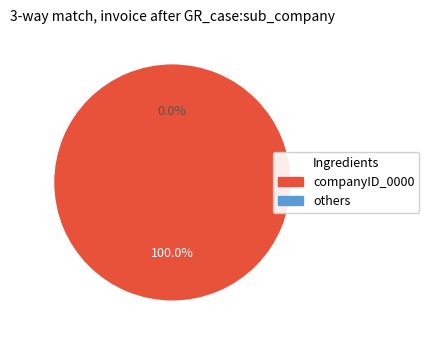

Is 12 the majority of the pie?

No